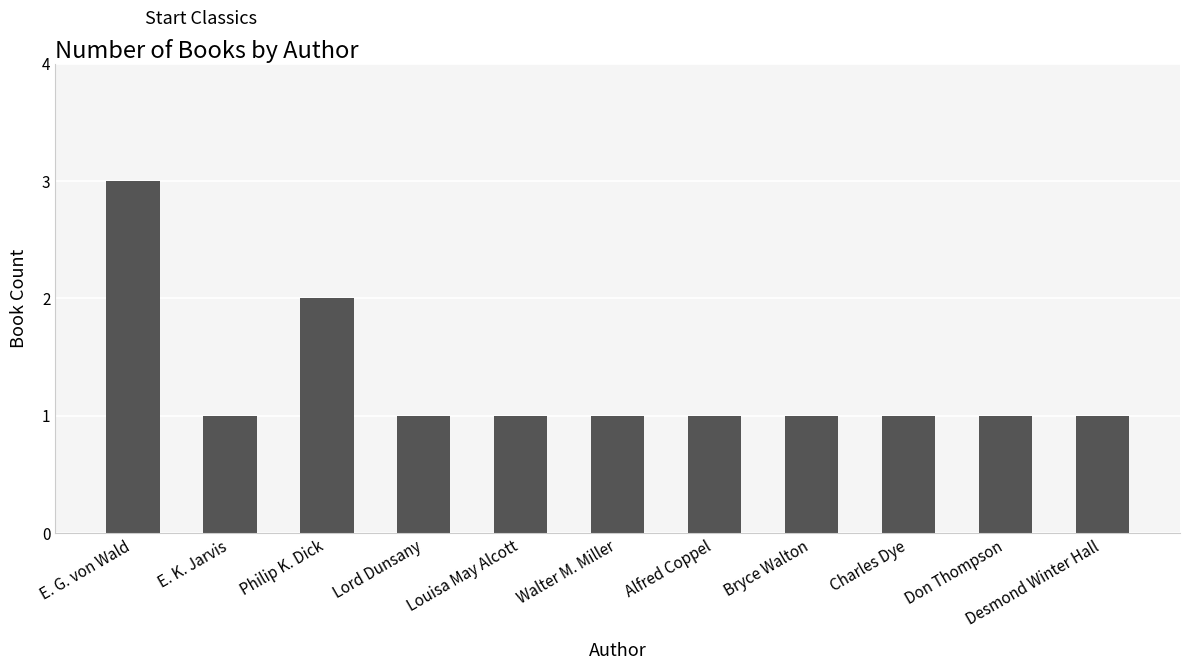

What is the change in value from Philip K. Dick to Don Thompson?

-1